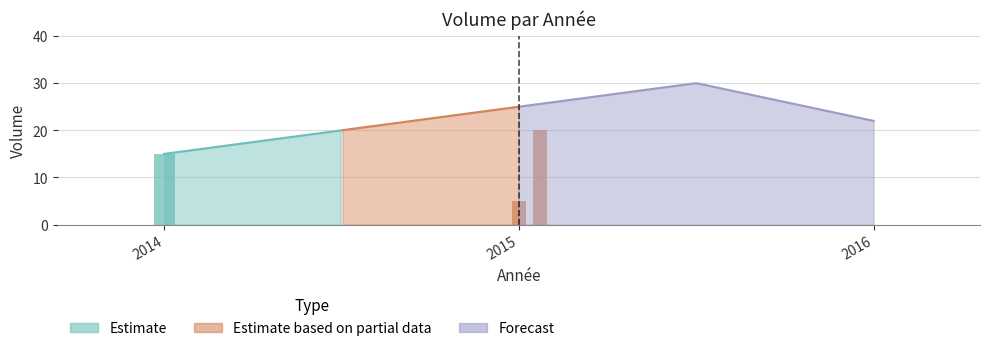

How many data points are above 15?

1